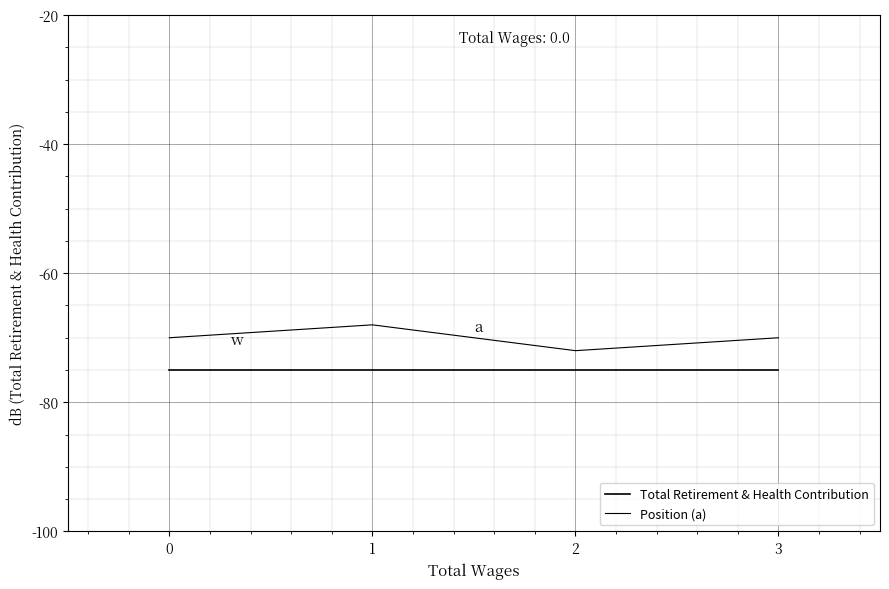

List the series in order of their peak value, highest first.

Position (a), Total Retirement & Health Contribution